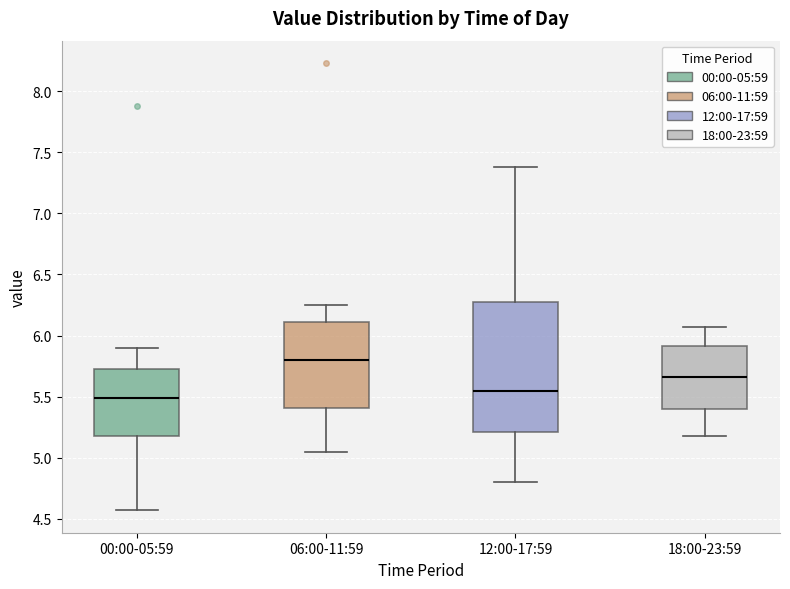

Reading left to right, transcribe this box plot: for each box, give where its median line is, the range the box spans, and where its two whiskers end, as read against the y-axis. The values are not printed on the chart, so give them approximately, as read against the axis.

00:00-05:59: median 5.50, box 5.20 to 5.75, whiskers 4.55 to 5.90
06:00-11:59: median 5.80, box 5.40 to 6.10, whiskers 5.05 to 6.25
12:00-17:59: median 5.55, box 5.20 to 6.30, whiskers 4.80 to 7.40
18:00-23:59: median 5.65, box 5.40 to 5.90, whiskers 5.20 to 6.05